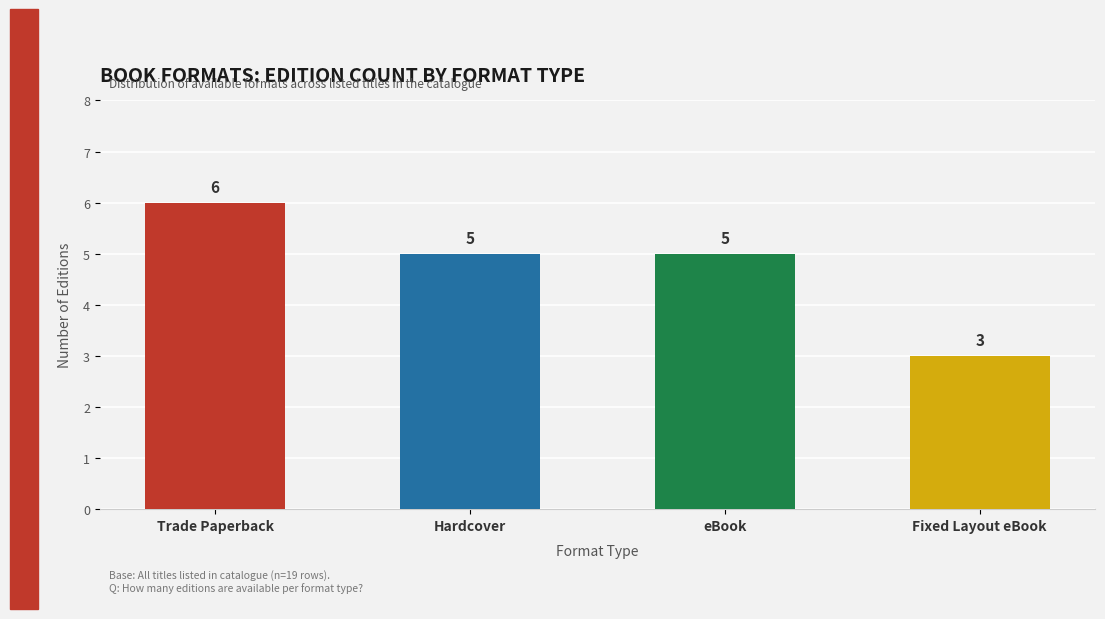

The chart shows a value of 6 at Trade Paperback. True or false?

True